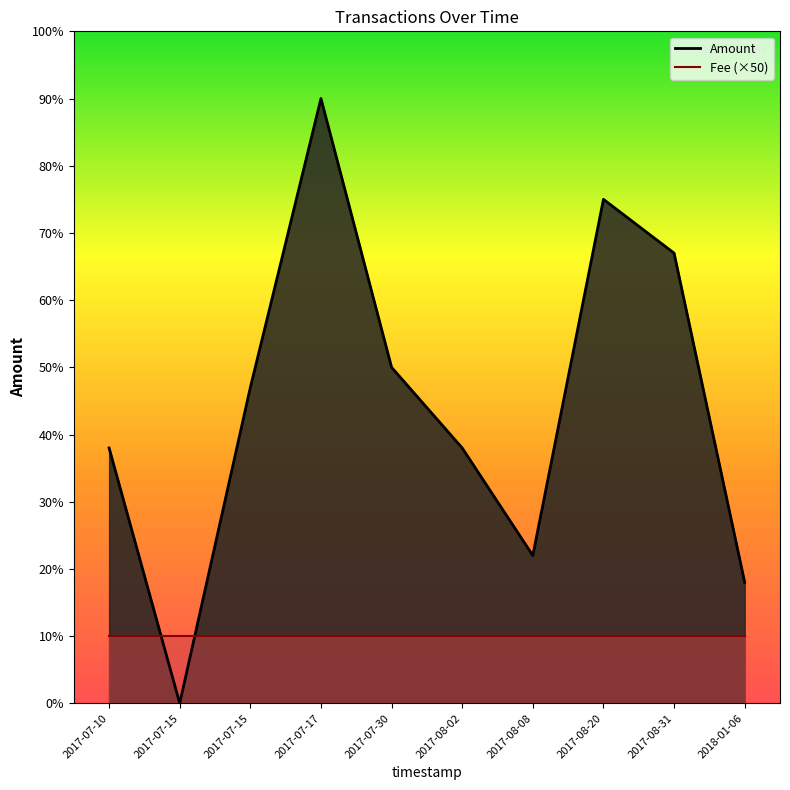

True or false: Amount has more than 2 interior local peaks.

False